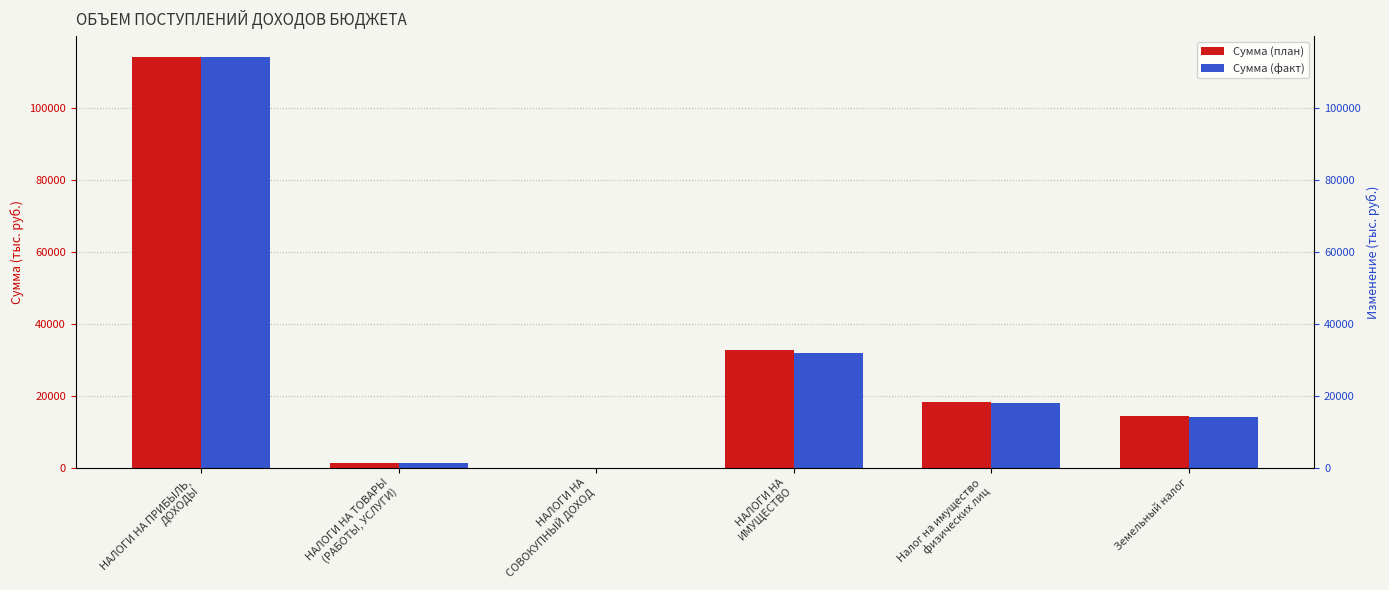

The Сумма (факт) series shows 14100.0 at Земельный налог. True or false?

True